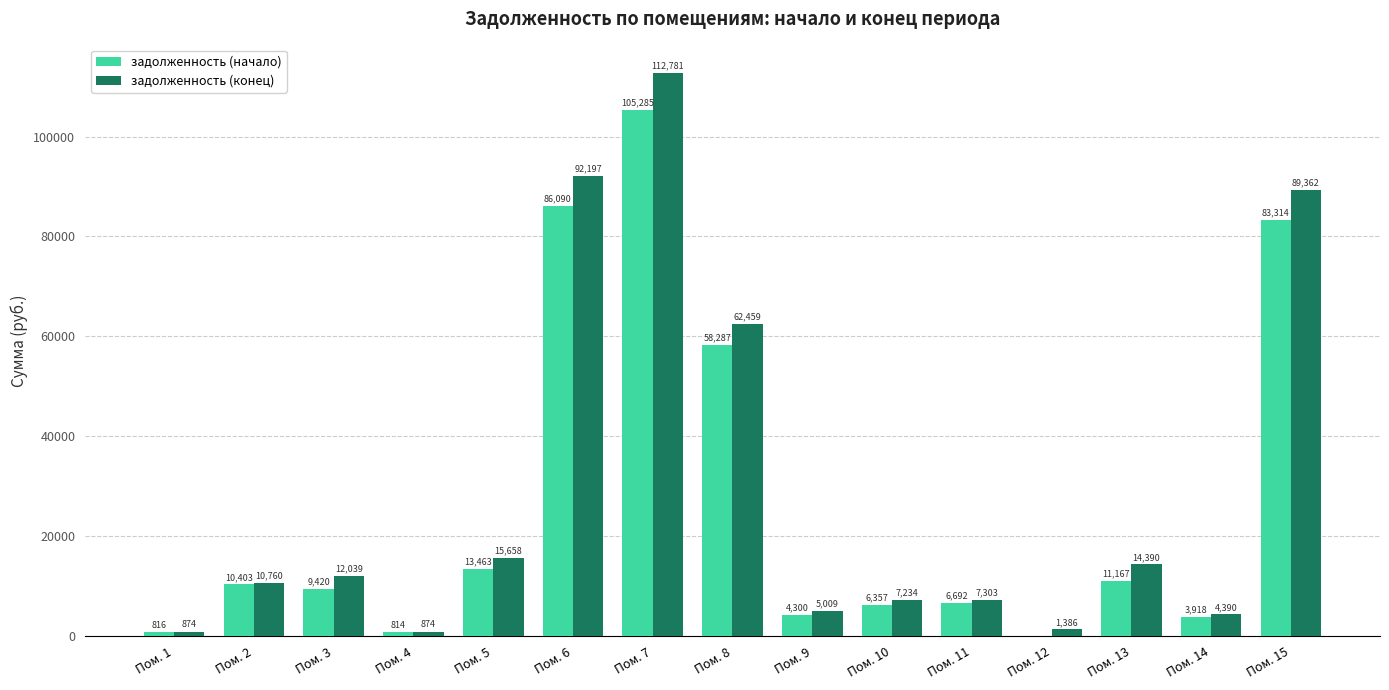

At which category is the sum across all series the highest?

Пом. 7